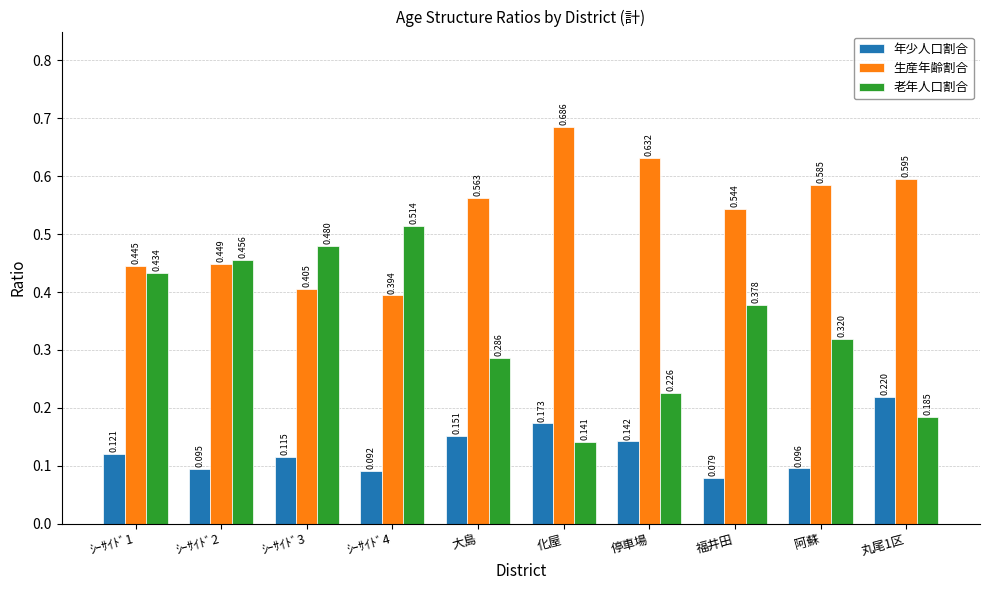

Which category has the lowest value across all series?

福井田